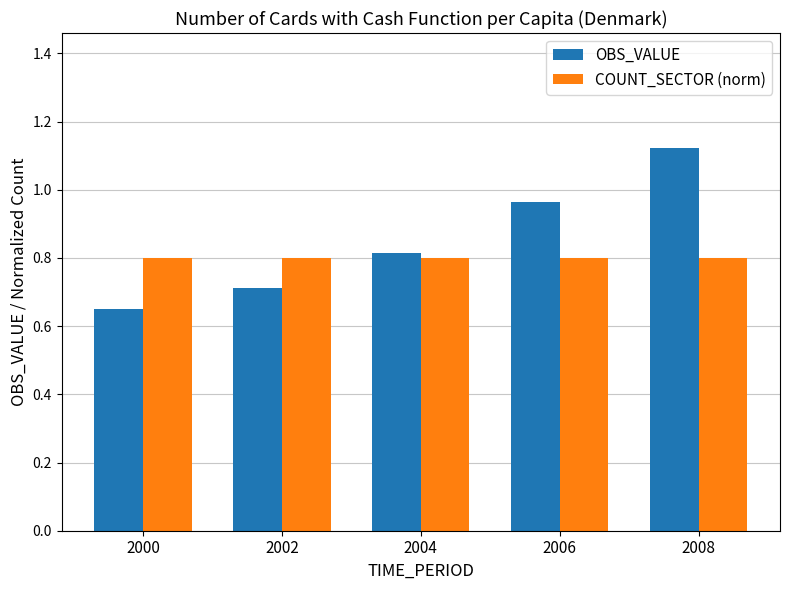

Which series has the largest total across all categories?

OBS_VALUE